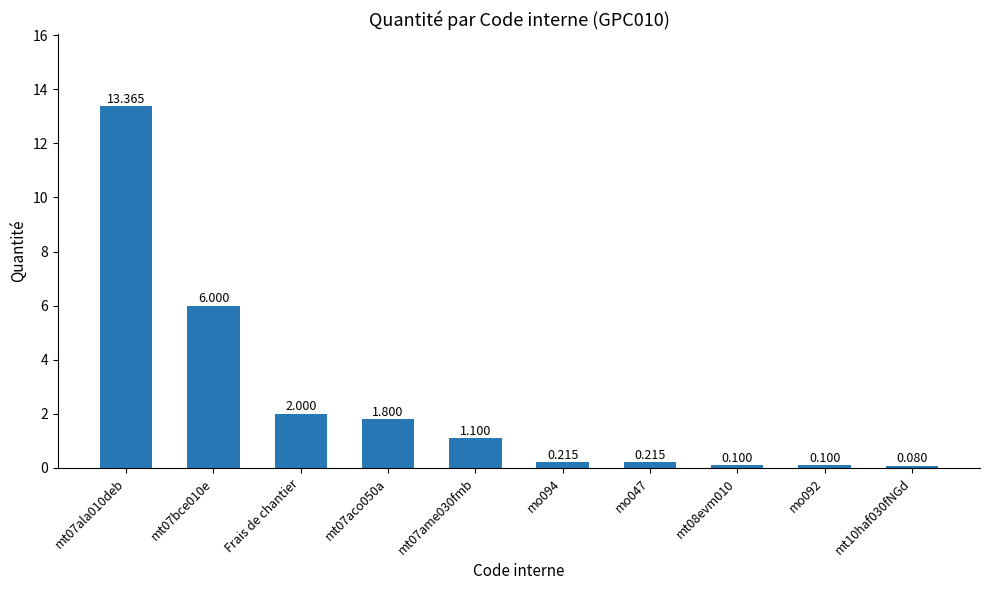

What is the greatest value displayed?

13.4